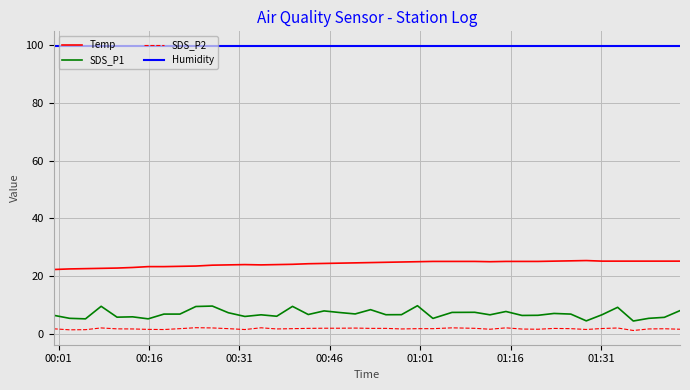

Which series has the largest total across all categories?

Humidity